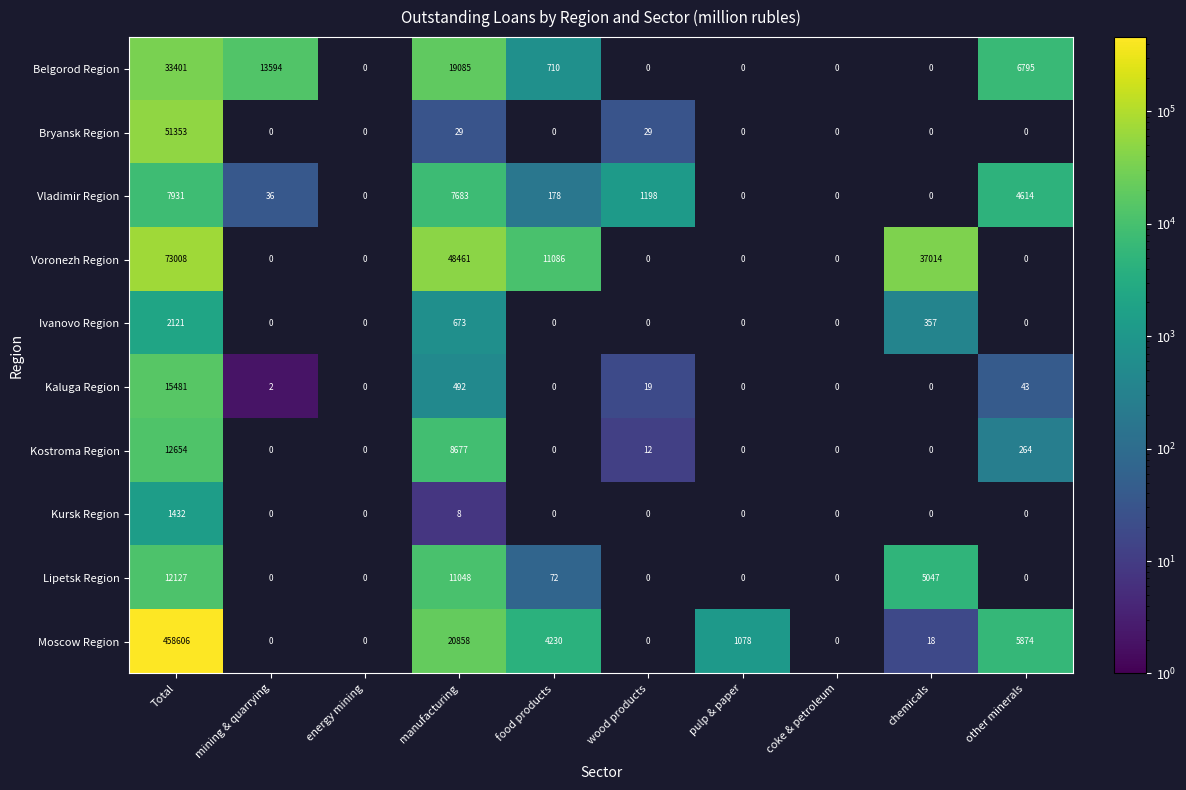

Is it true that Voronezh Region equals 48461 at manufacturing?

True